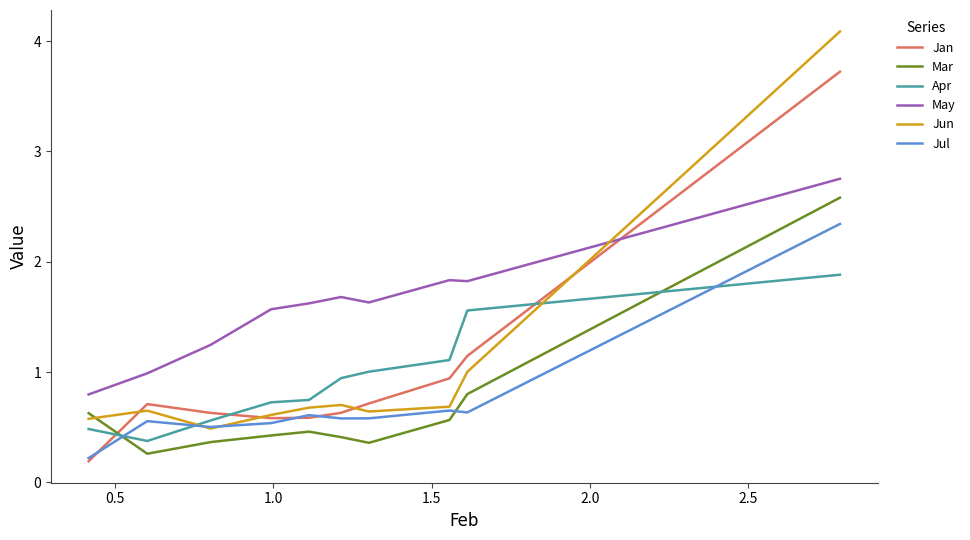

In Jan, how many points are lower than both neighbors (excluding endpoints)?

1